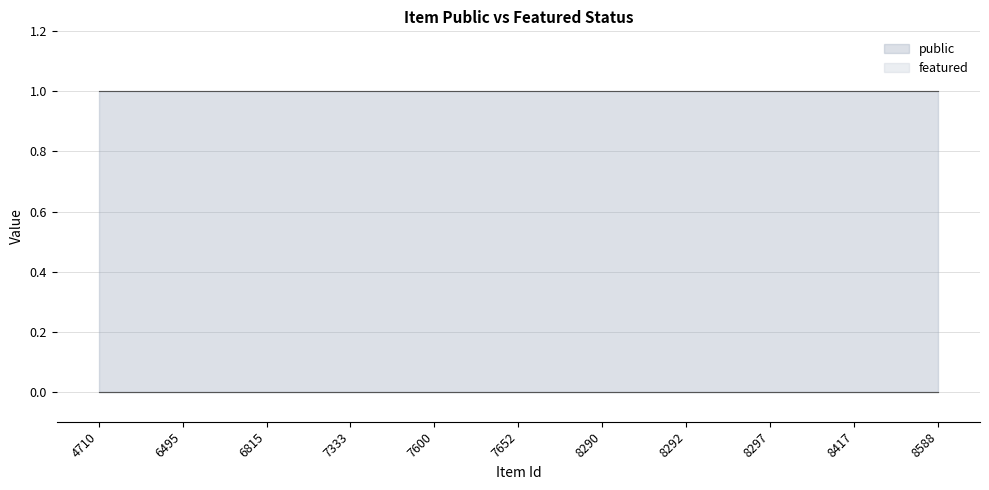

How many series are shown in this chart?

2